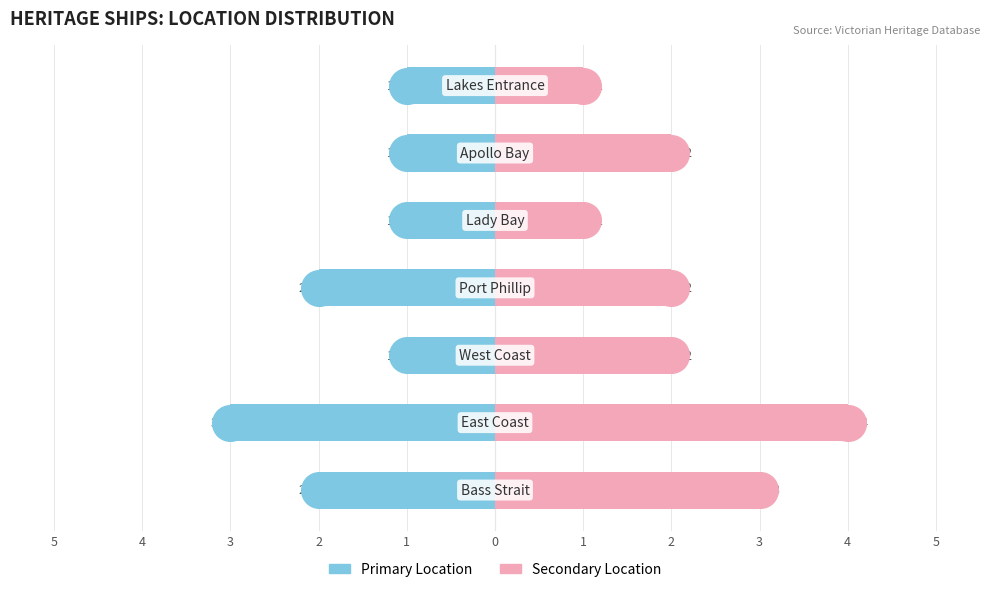

Which series reaches the minimum Y coordinate?

Primary Location